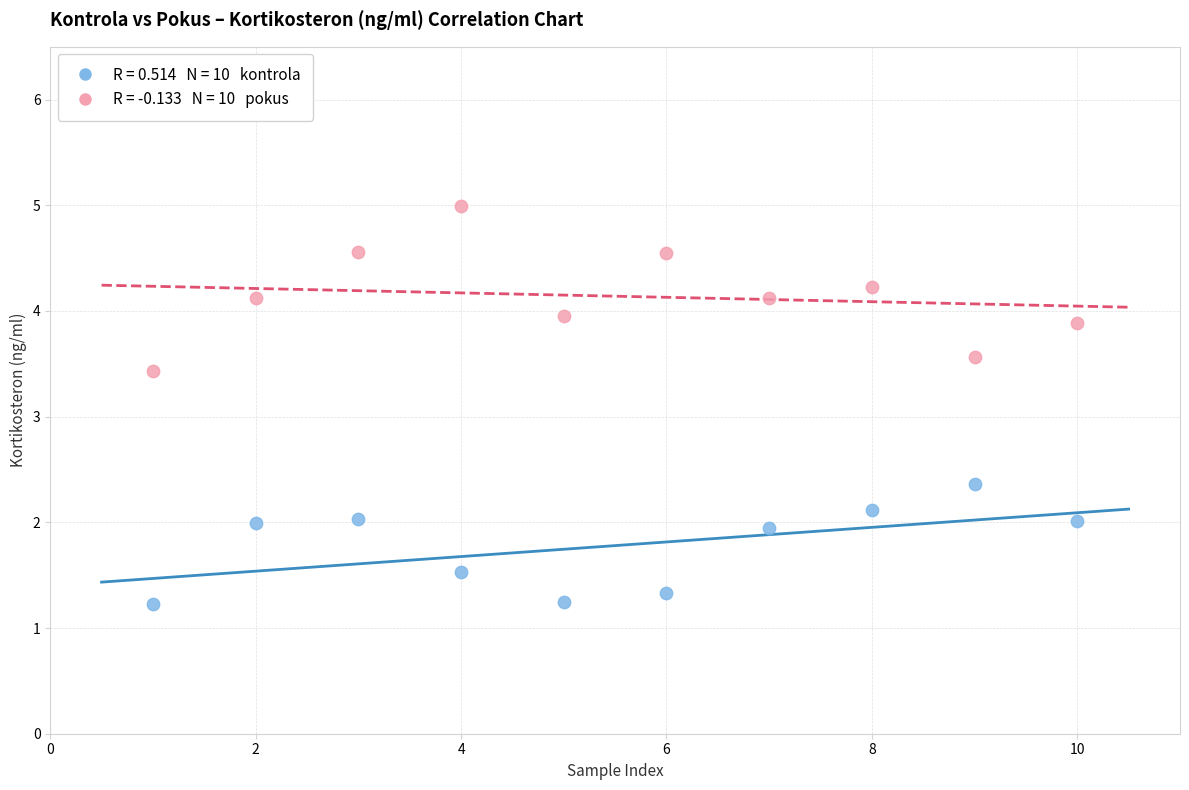

Across all data points, what is the range of Y values (max minus min)?

3.8